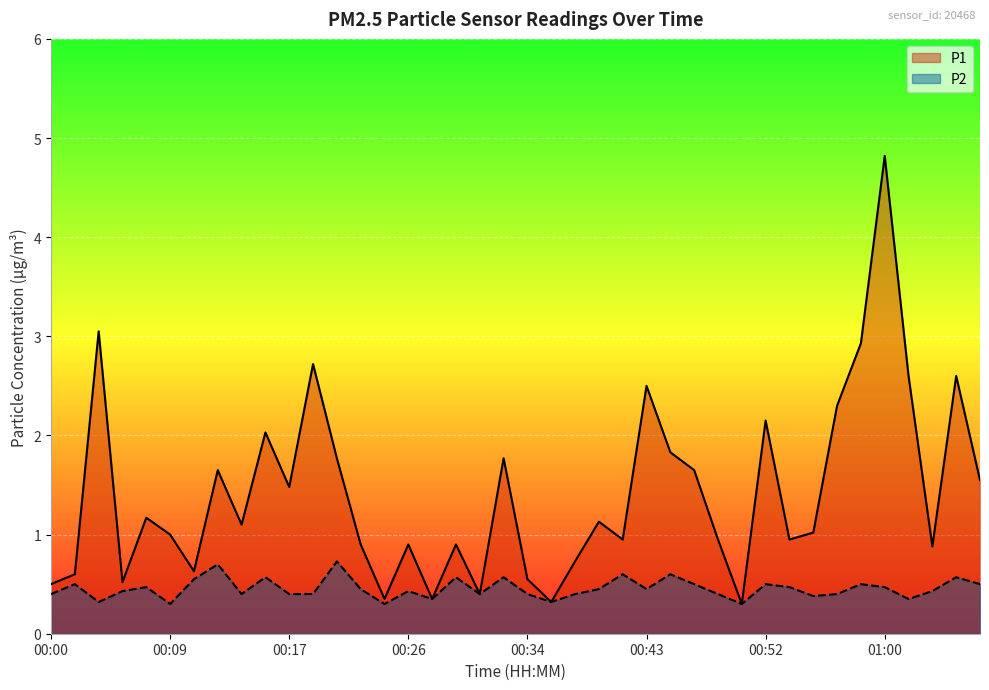

How many lines are shown in the chart?

2